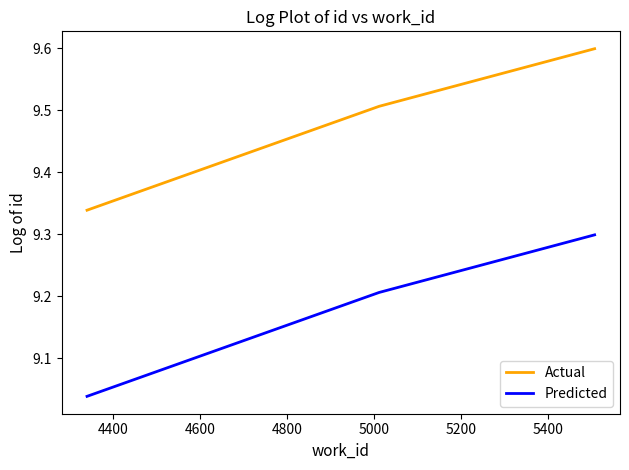

What are all the series names shown in the legend?

Actual, Predicted